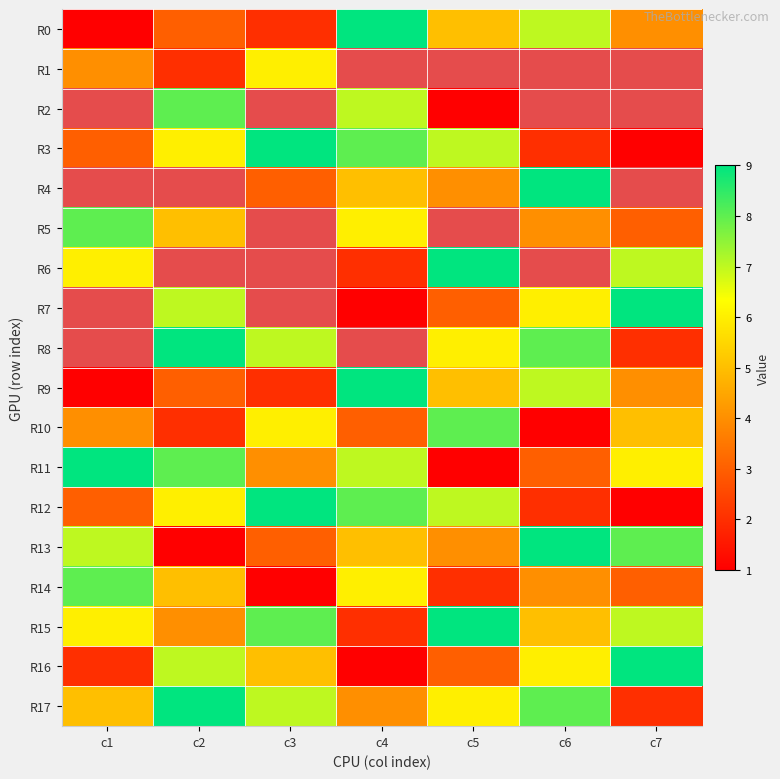

List the labels in order of R13 value, smallest first.

c2, c3, c5, c4, c1, c7, c6